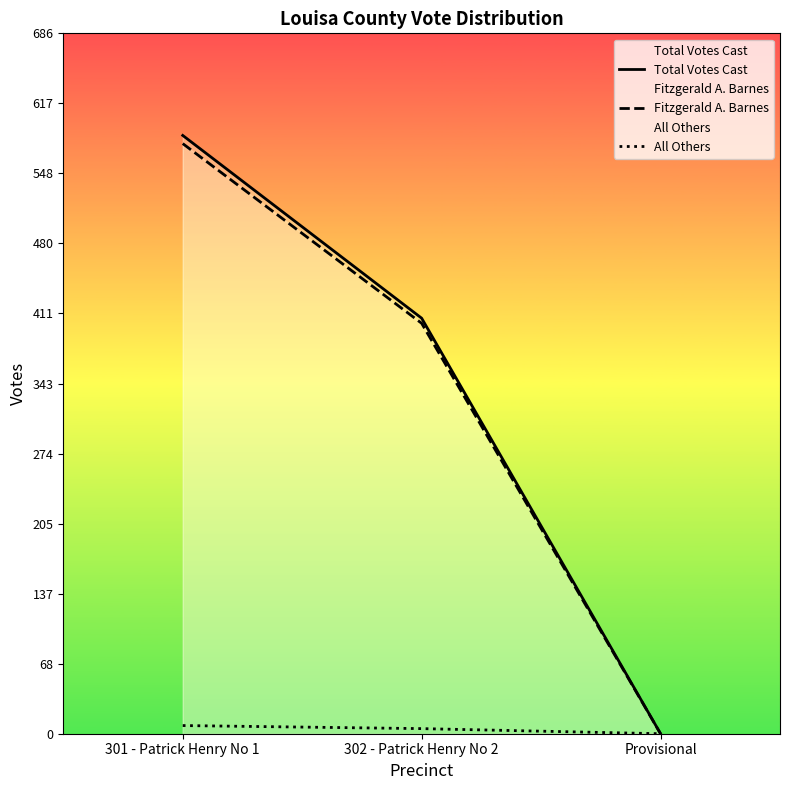

What is the spread (max minus min) of values at 301 - Patrick Henry No 1?

578